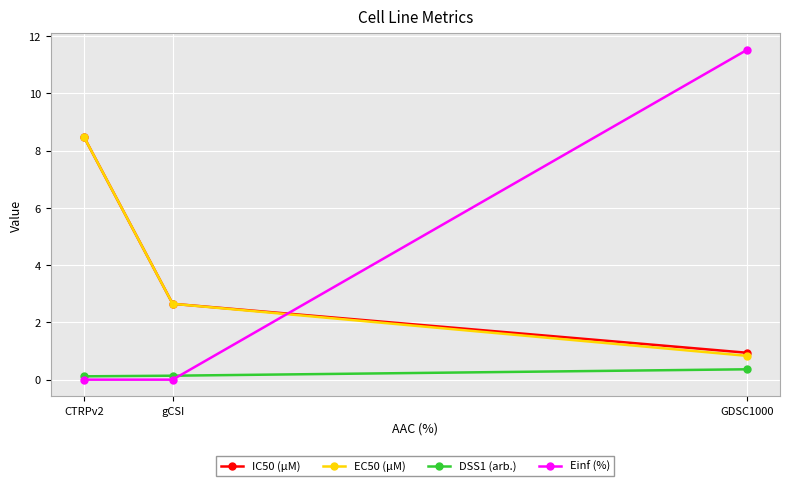

How many lines are shown in the chart?

4